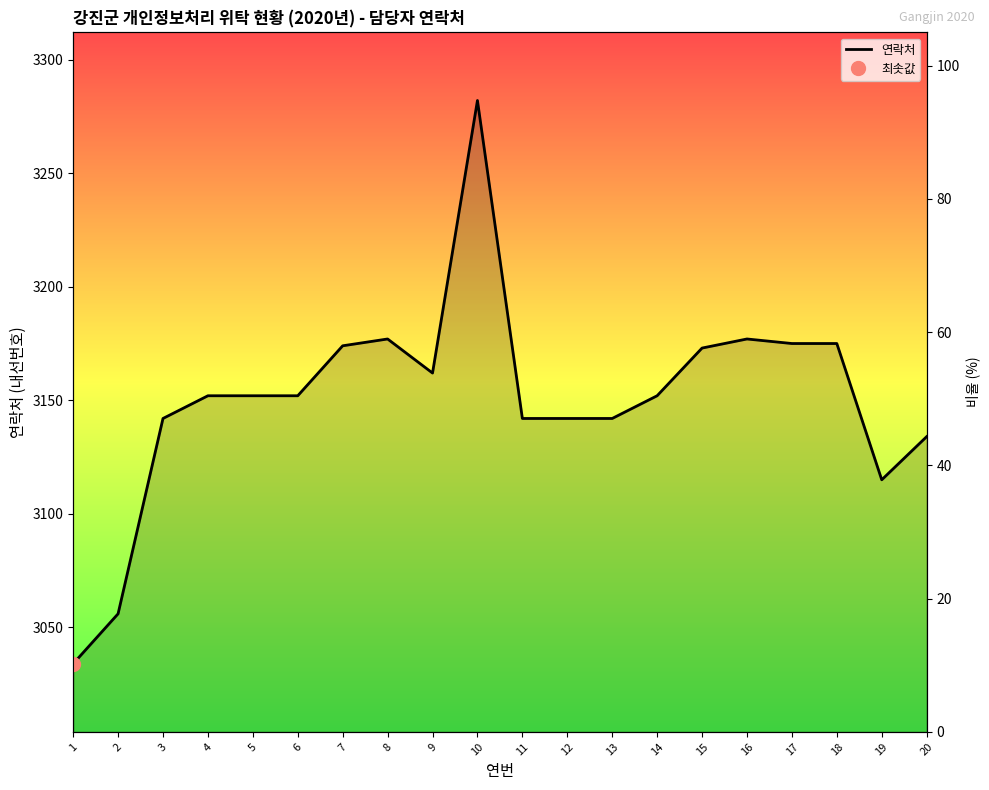

At which category does the data reach its first local peak?

8